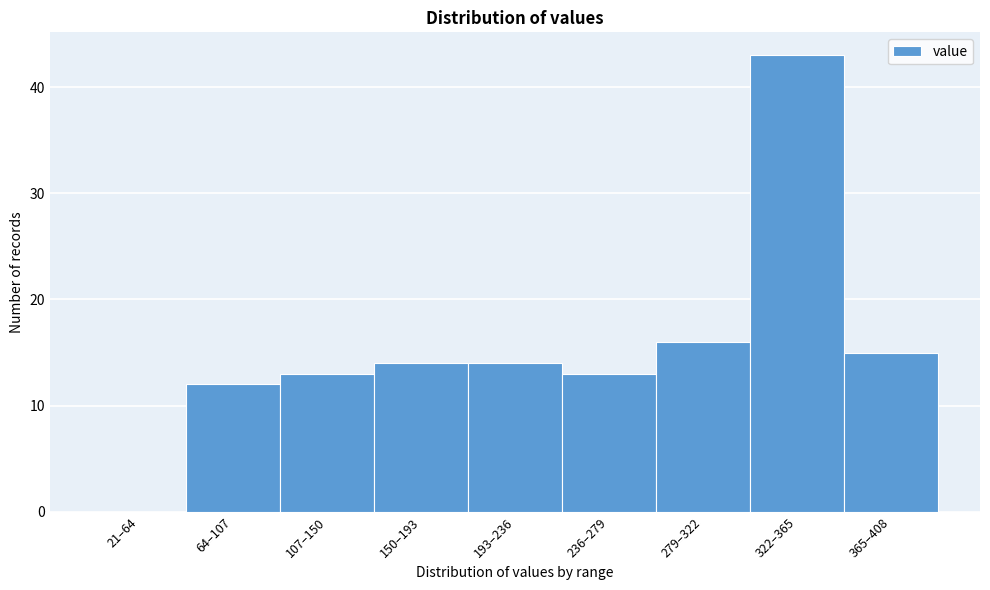

Reading left to right, list all the values displayed in this chart.

21–64=0	64–107=12	107–150=13	150–193=14	193–236=14	236–279=13	279–322=16	322–365=43	365–408=15